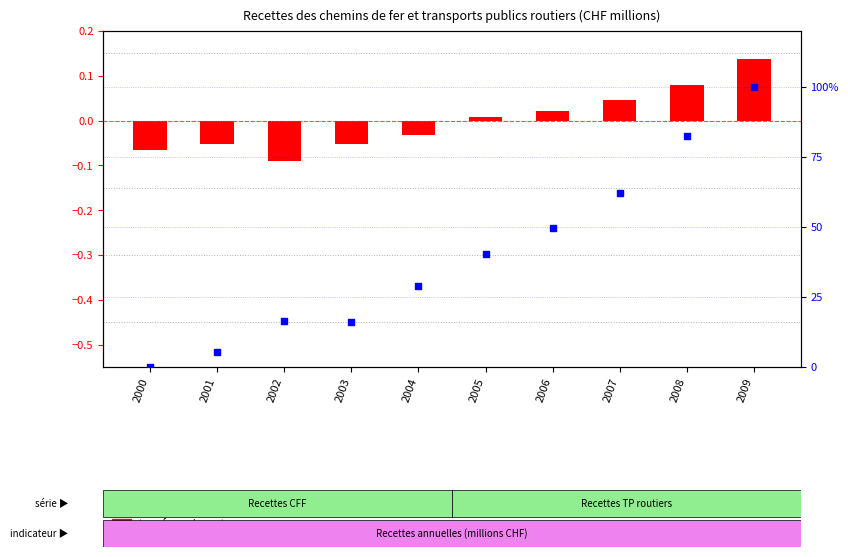

Which series contains the highest Y value?

percentile rank within the sample